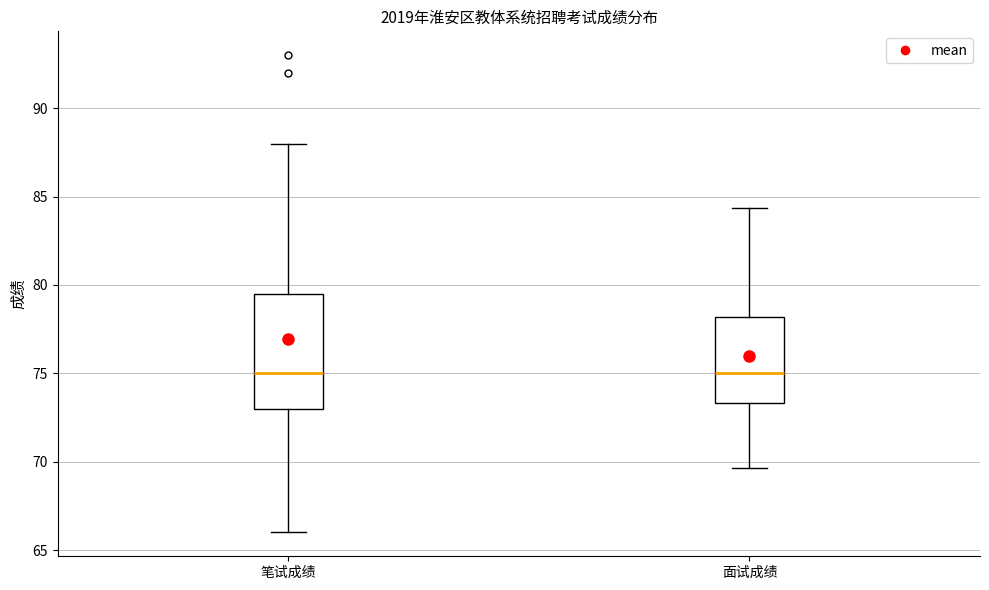

Reading left to right, read every box against the y-axis: the position of its median line, the range the box covers, and the ends of its whiskers. The values are not printed on the chart, so give them approximately, as read against the axis.

笔试成绩: median 75.0, box 73.0 to 79.5, whiskers 66.0 to 88.0
面试成绩: median 75.0, box 73.5 to 78.0, whiskers 69.5 to 84.5